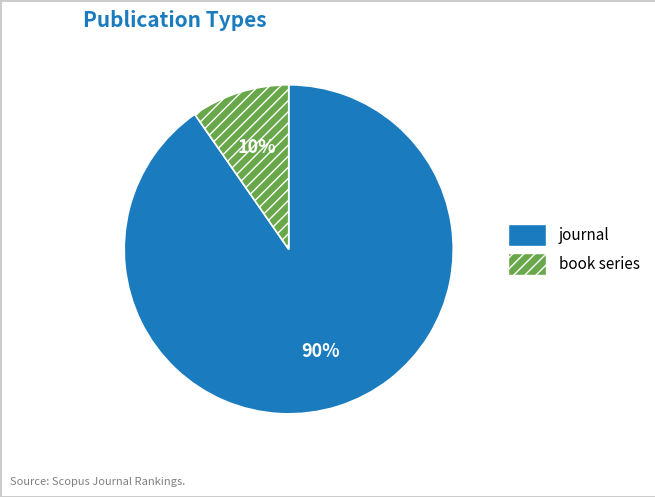

Is the sum of book series and journal greater than half?

Yes